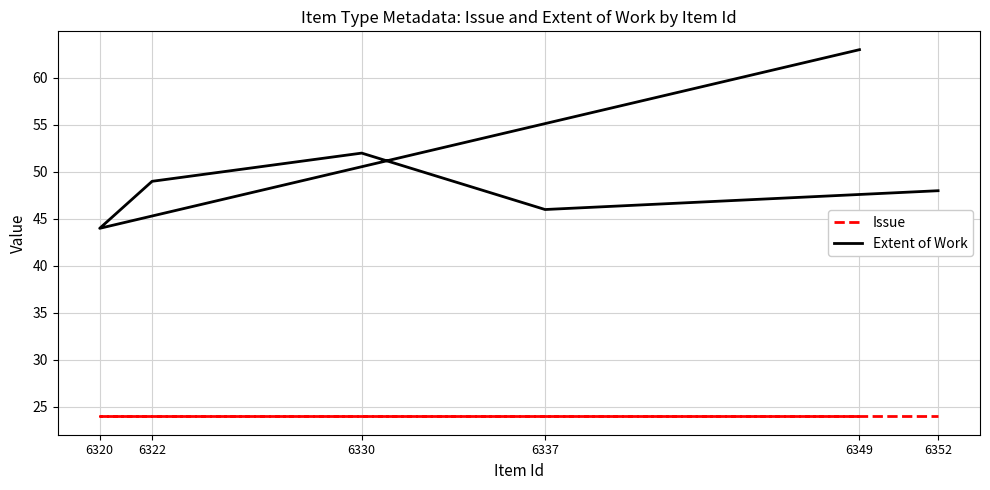

How many categories are shown in the chart?

6